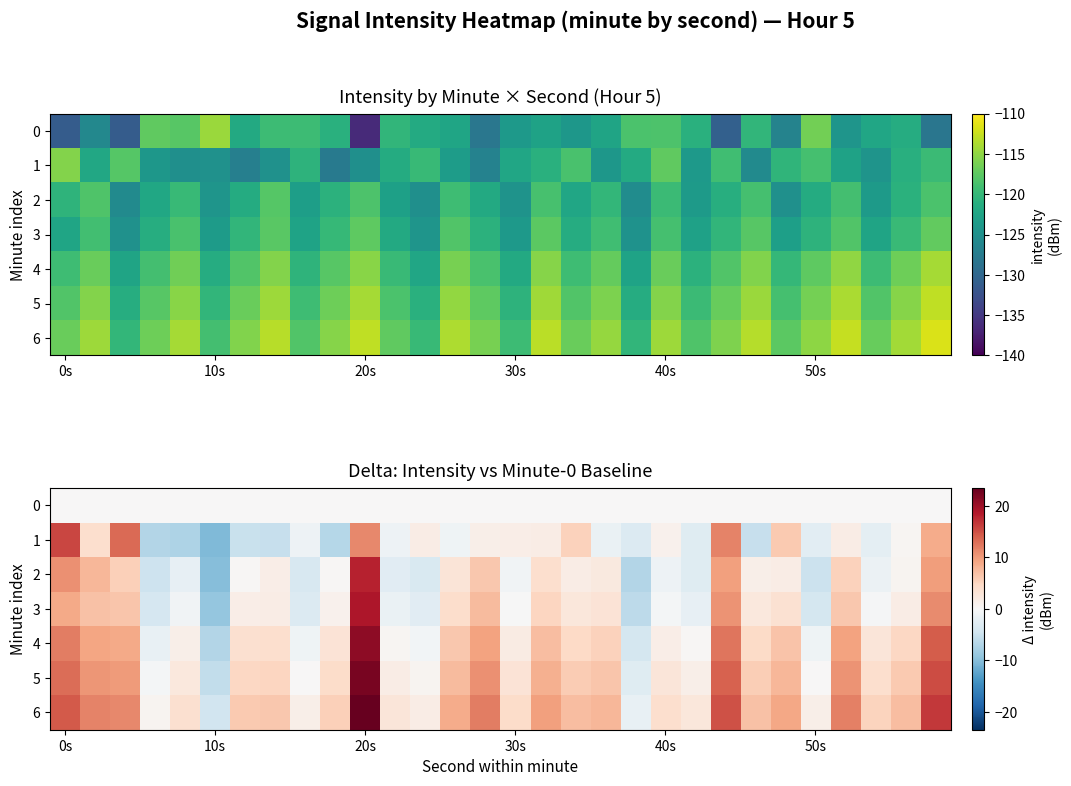

At how many categories does at least one series exceed 15?

4